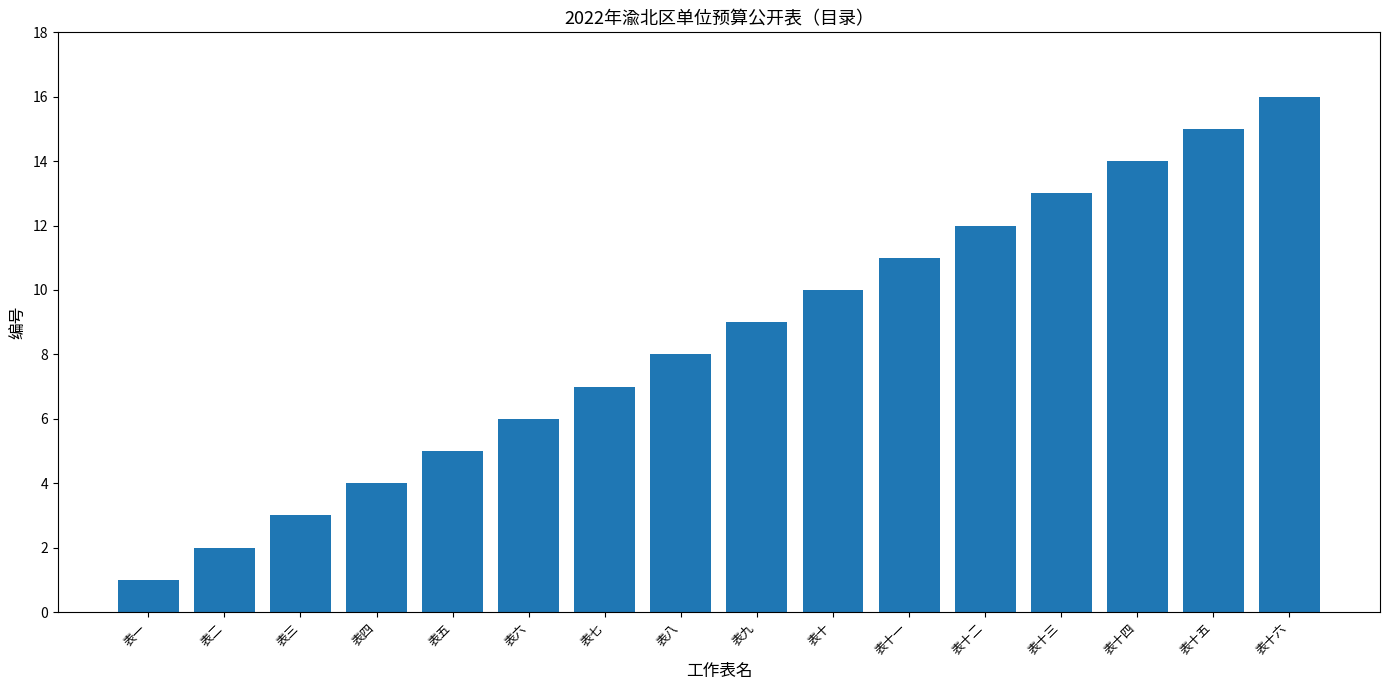

List the labels in order of value, smallest first.

表一, 表二, 表三, 表四, 表五, 表六, 表七, 表八, 表九, 表十, 表十一, 表十二, 表十三, 表十四, 表十五, 表十六